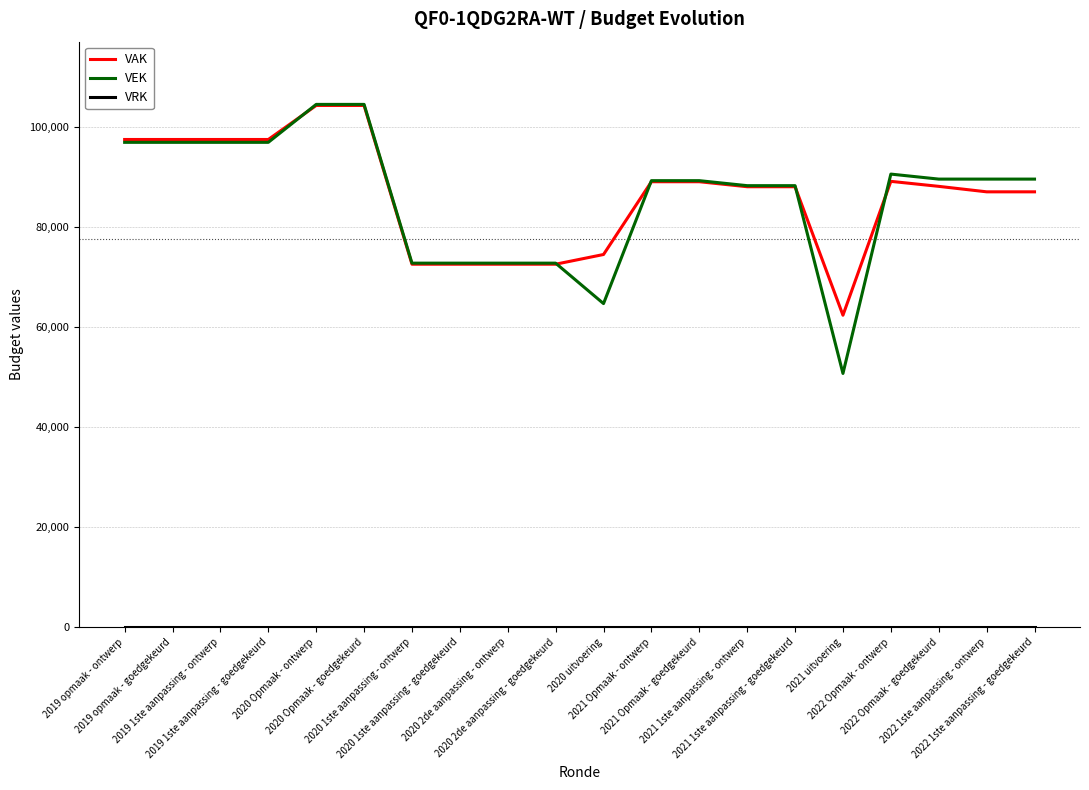

What is the maximum value for VAK?

104261